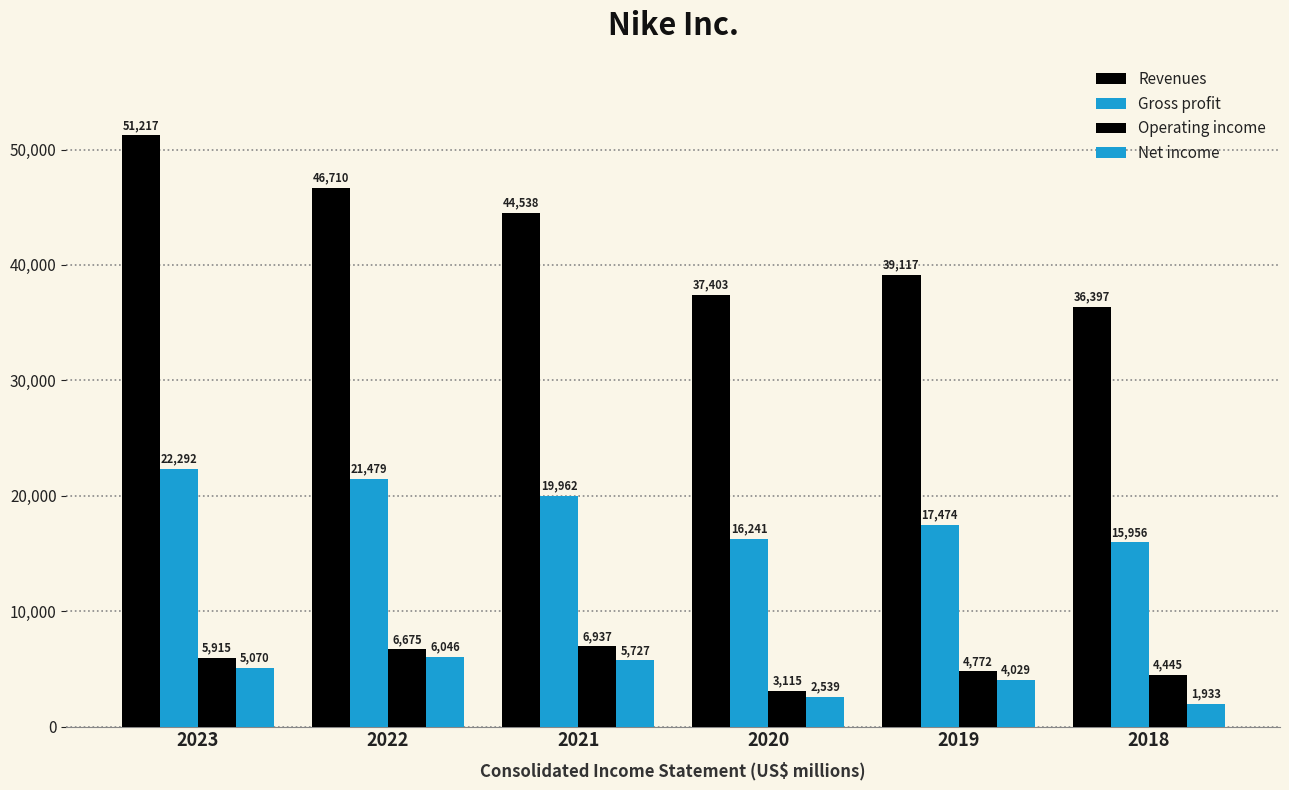

Rank the categories by Operating income value from lowest to highest.

2020, 2018, 2019, 2023, 2022, 2021